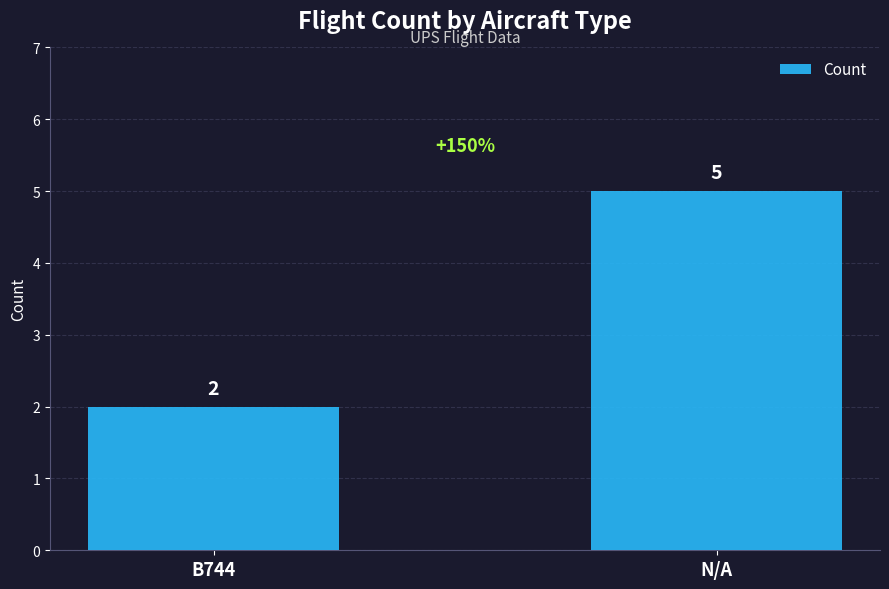

What is the value of the 1st bar from the left?

2